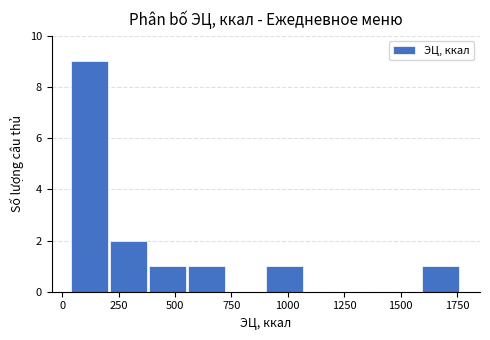

Read against the x-axis, roughly where is the centre of the tallest bar?

100